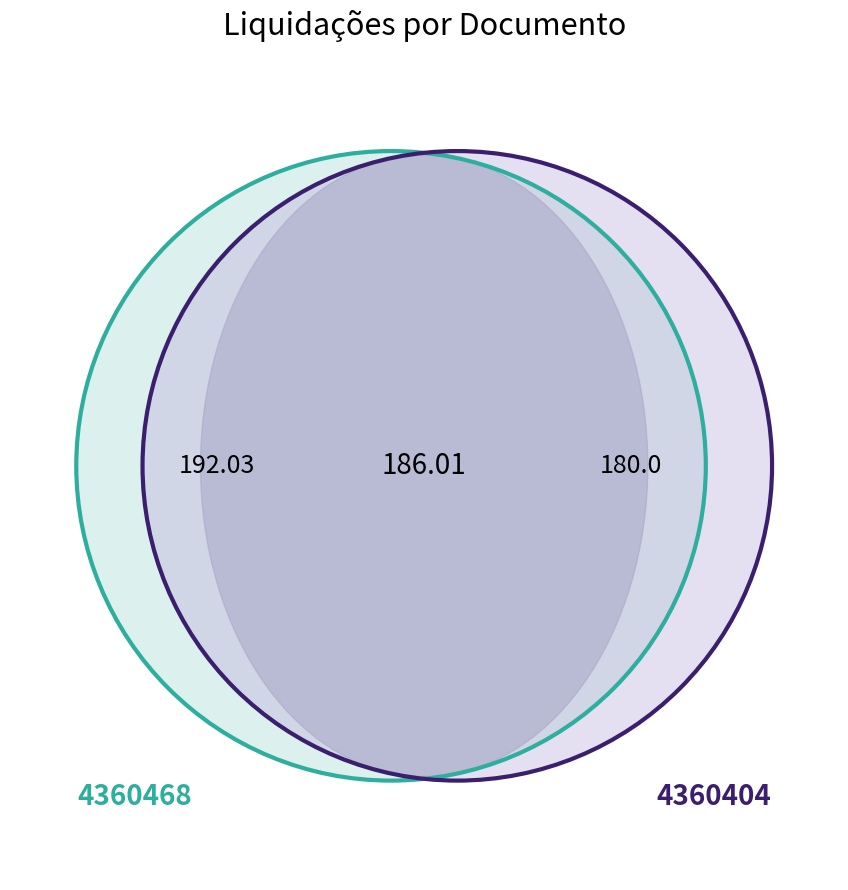

What is the smallest slice in the pie chart?

Liquidacao_4360404